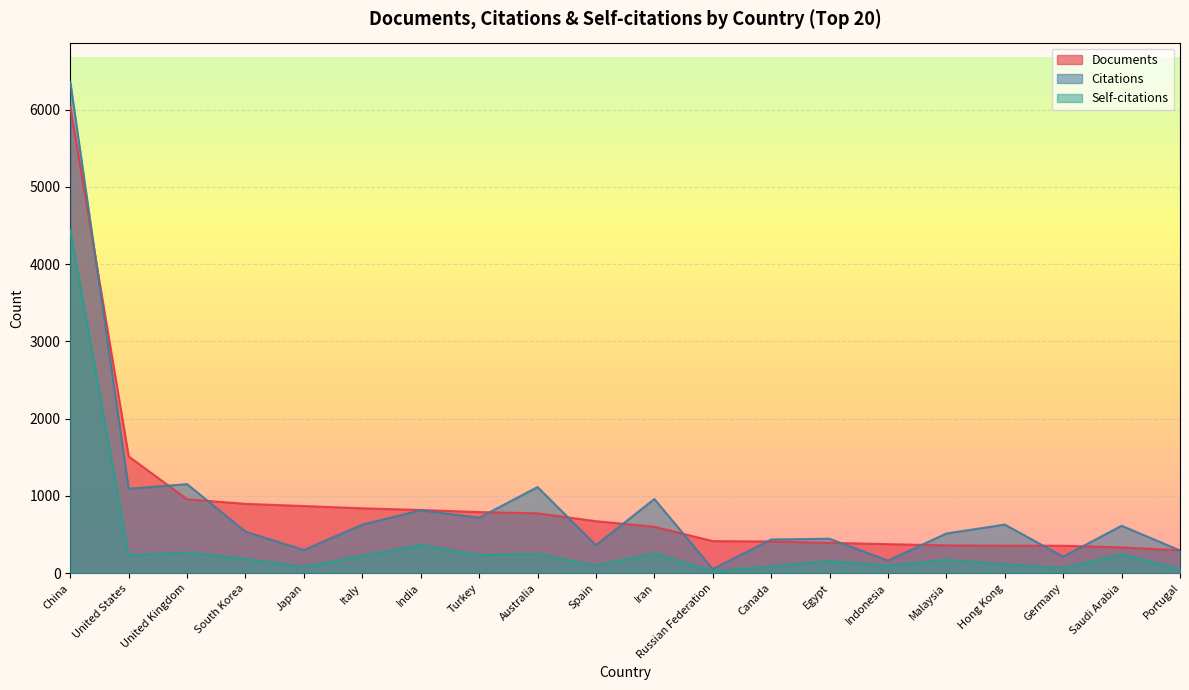

Reading right to left, list all the values displayed in this chart.

Documents: 295	333	354	355	359	375	392	409	414	600	672	774	790	817	839	868	896	956	1510	6035
Citations: 293	613	213	628	513	162	445	435	53	959	361	1114	716	814	628	299	537	1152	1092	6357
Self-citations: 55	242	68	115	172	97	157	88	26	258	96	248	236	364	226	81	183	268	231	4440